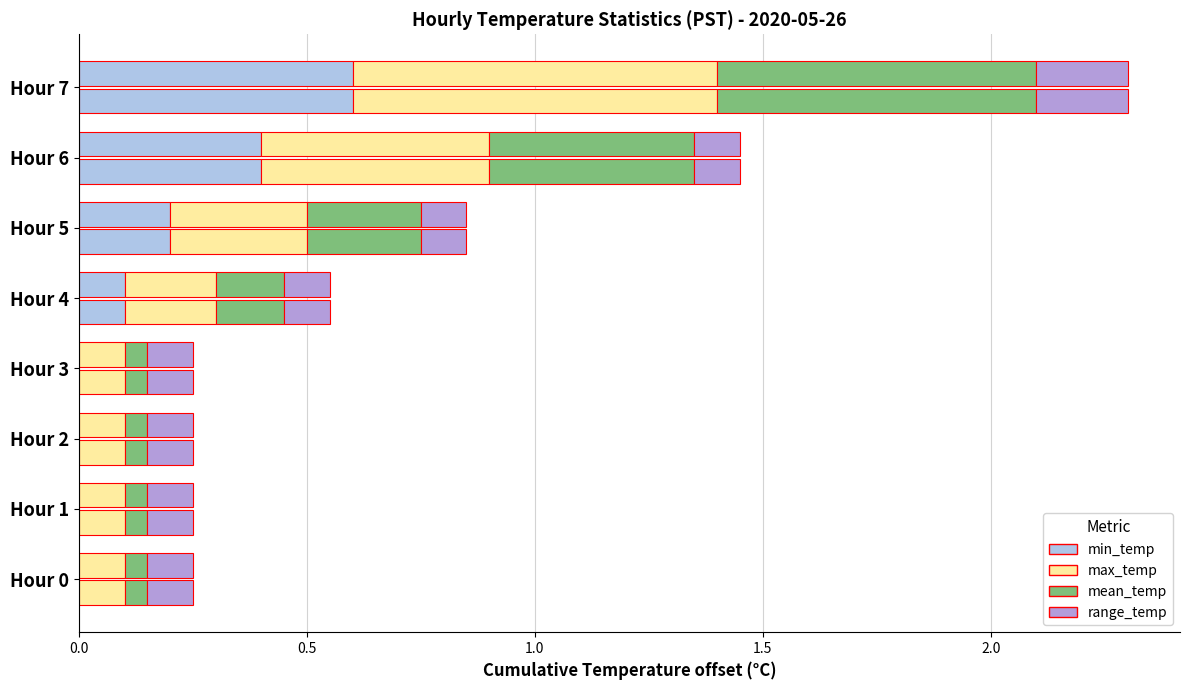

Count the min_temp values in the range 0 to 1.

8